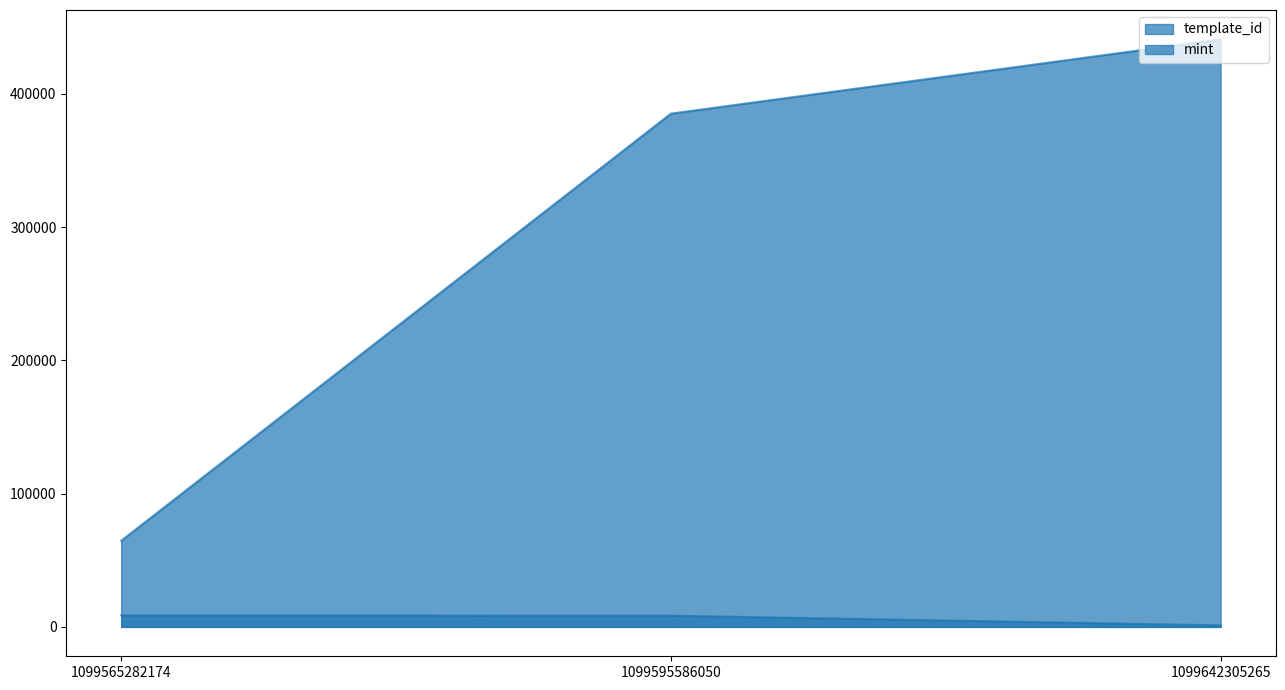

Which series has the widest spread of values?

template_id